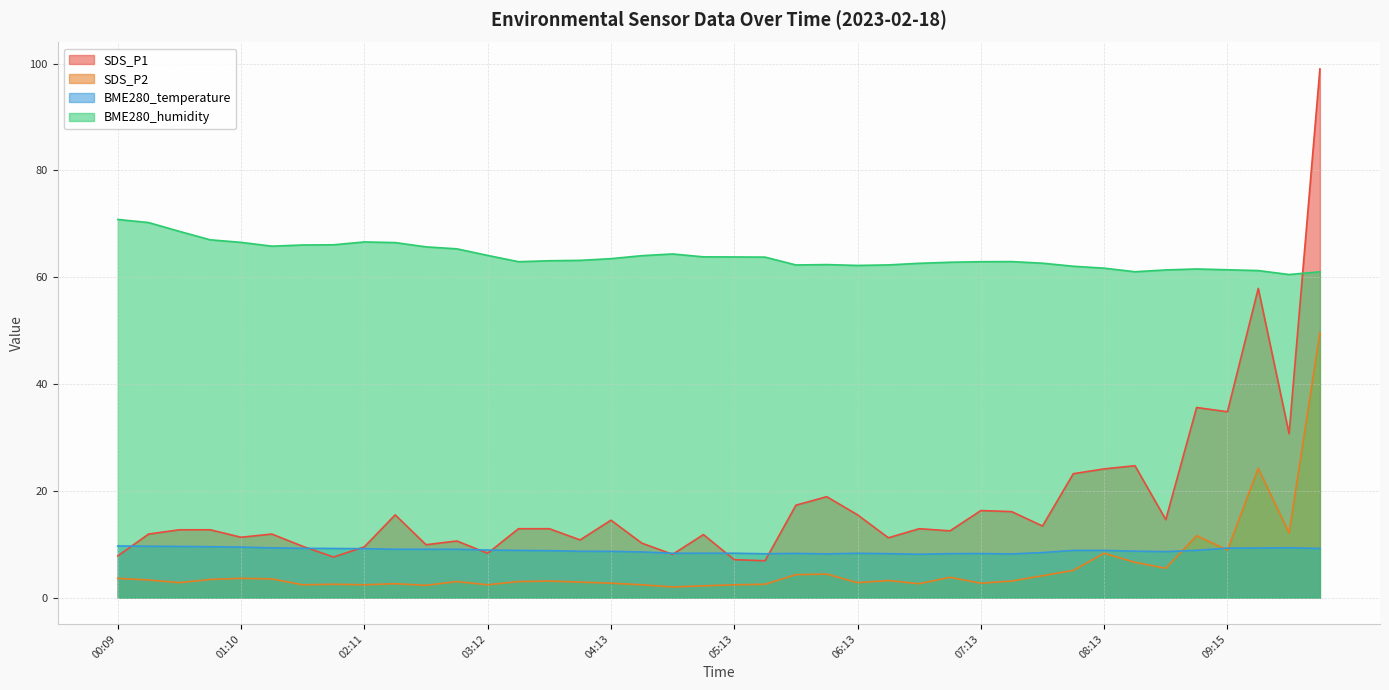

What is the approximate value of SDS_P2 at 04:13?

2.7